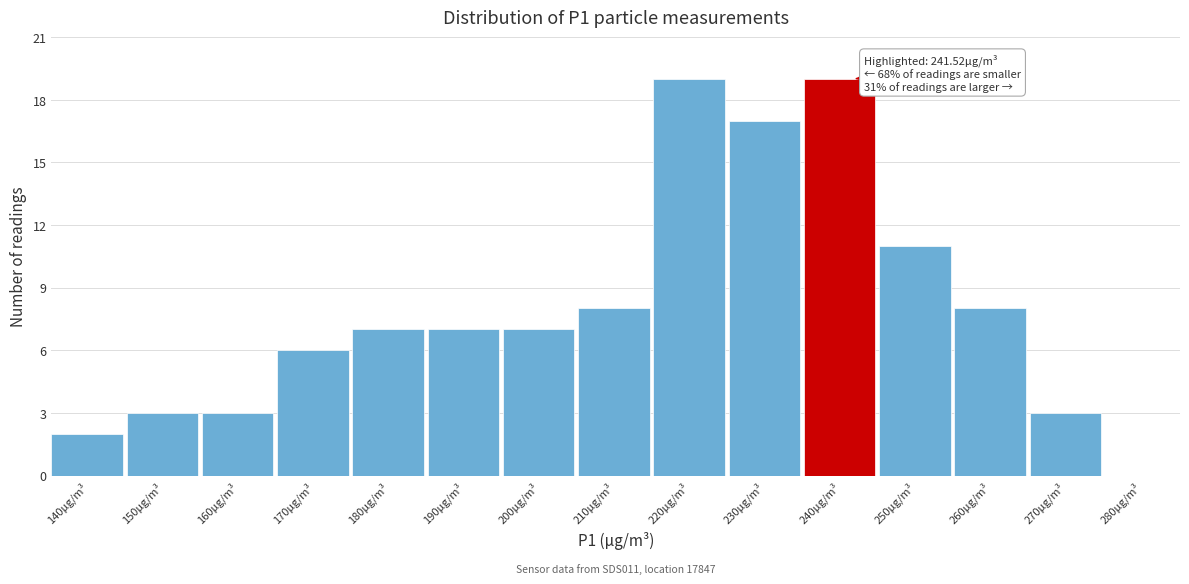

Reading left to right, transcribe all the data shown in this chart.

140μg/m³=2	150μg/m³=3	160μg/m³=3	170μg/m³=6	180μg/m³=7	190μg/m³=7	200μg/m³=7	210μg/m³=8	220μg/m³=19	230μg/m³=17	240μg/m³=19	250μg/m³=11	260μg/m³=8	270μg/m³=3	280μg/m³=0